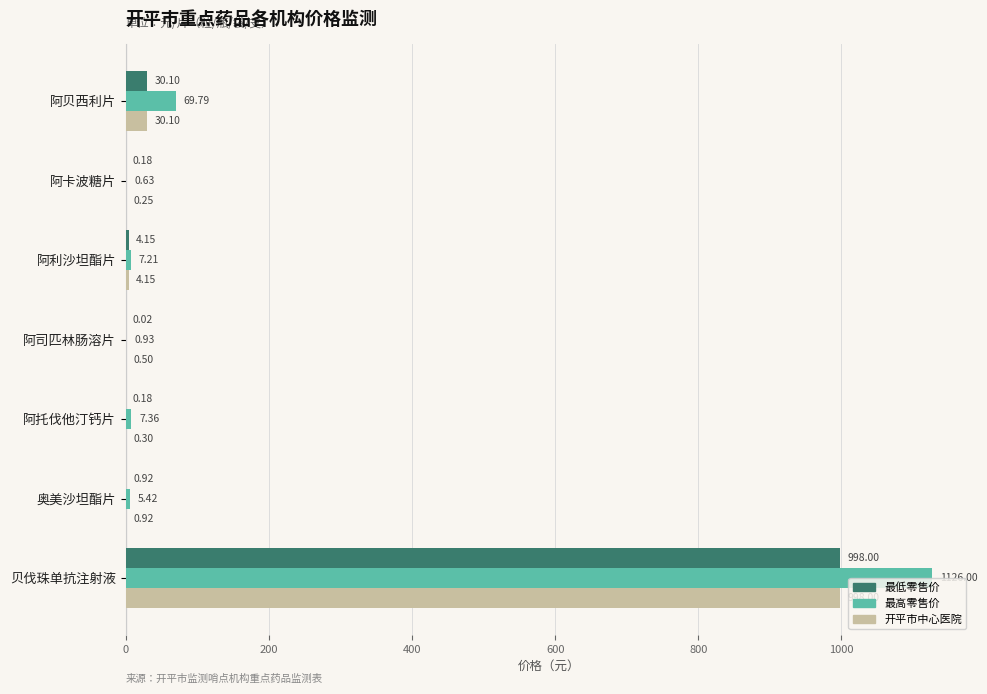

Is the value of 最高零售价 at 阿利沙坦酯片 greater than the value of 开平市中心医院 at 阿贝西利片?

No